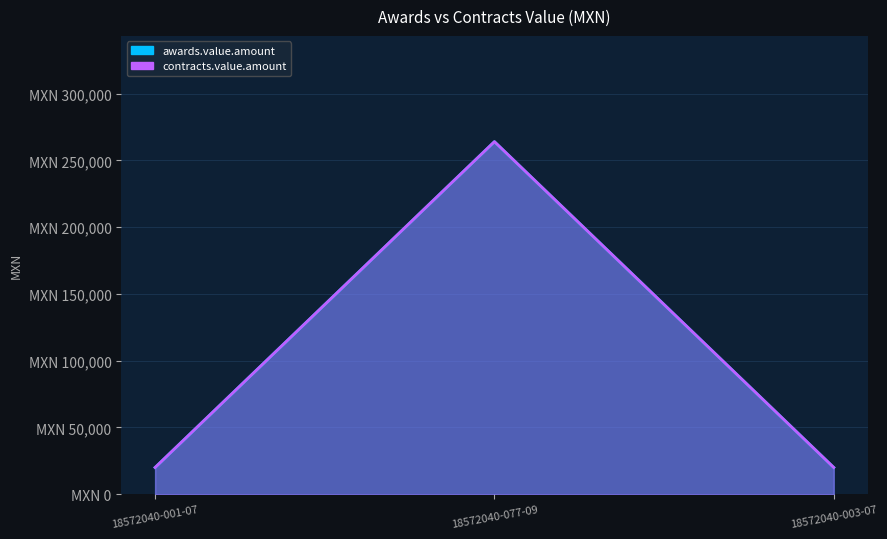

Rank the categories by awards.value.amount value from highest to lowest.

18572040-077-09, 18572040-001-07, 18572040-003-07